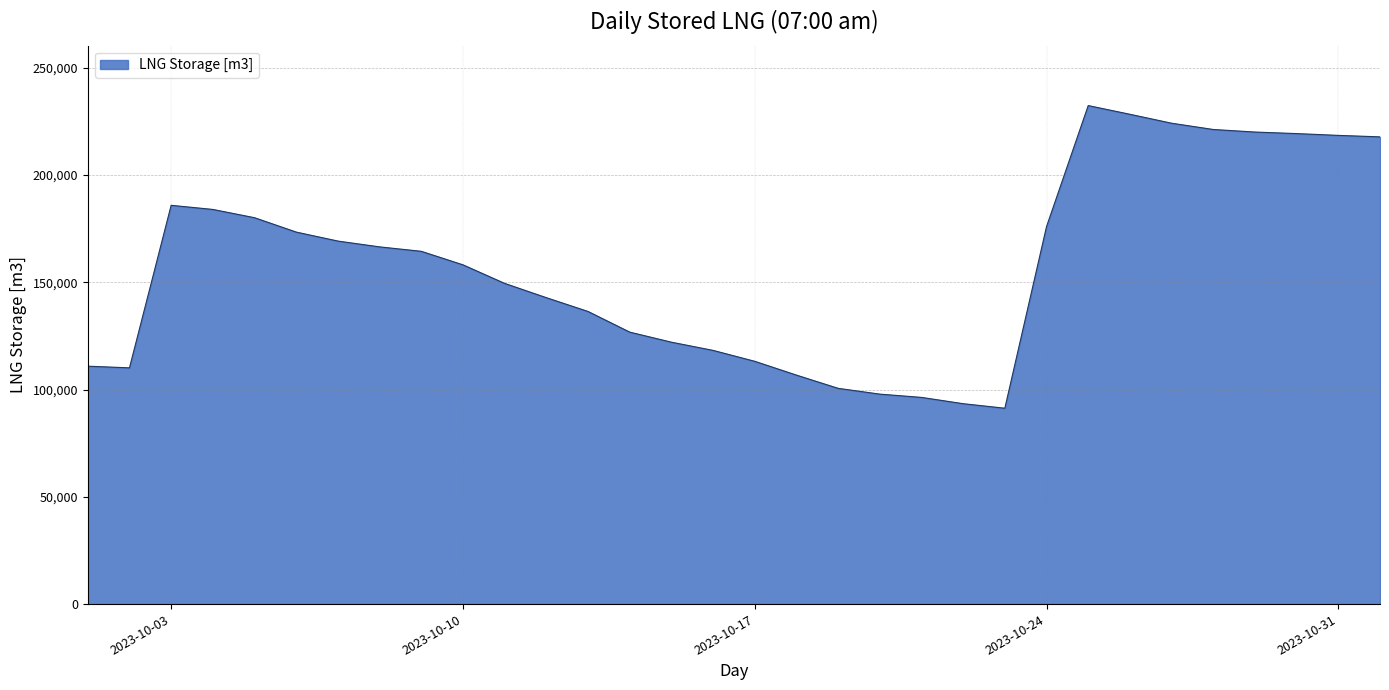

What is the minimum value shown in the chart?

91292.8